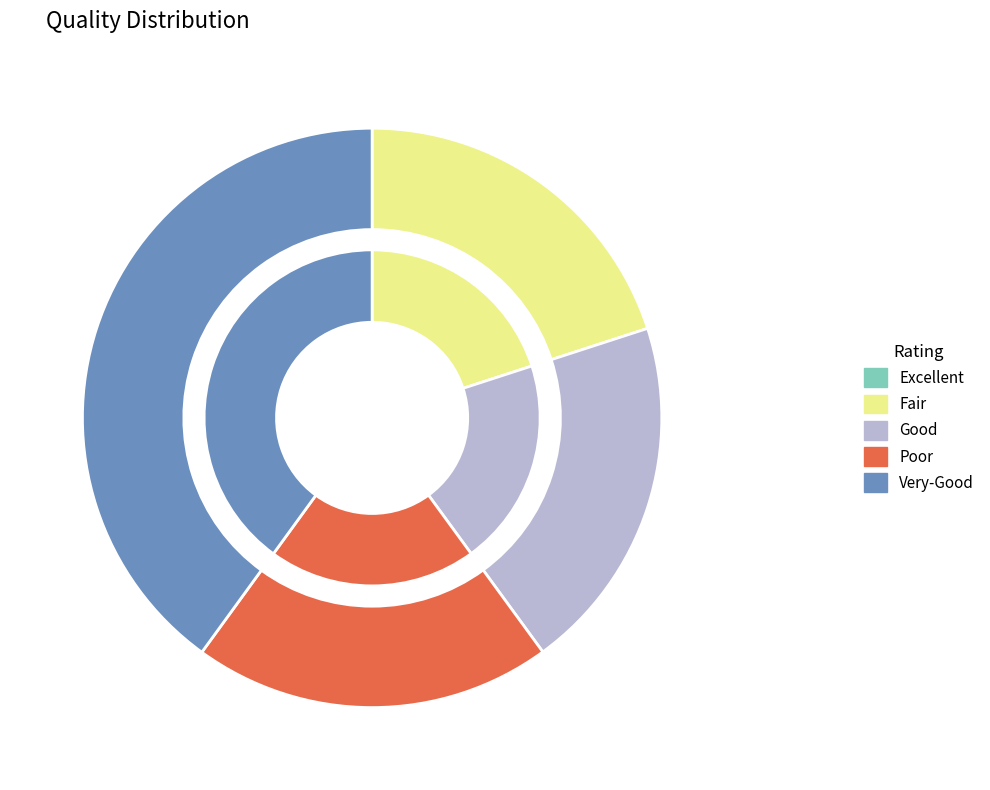

How many slices are in this pie chart?

5